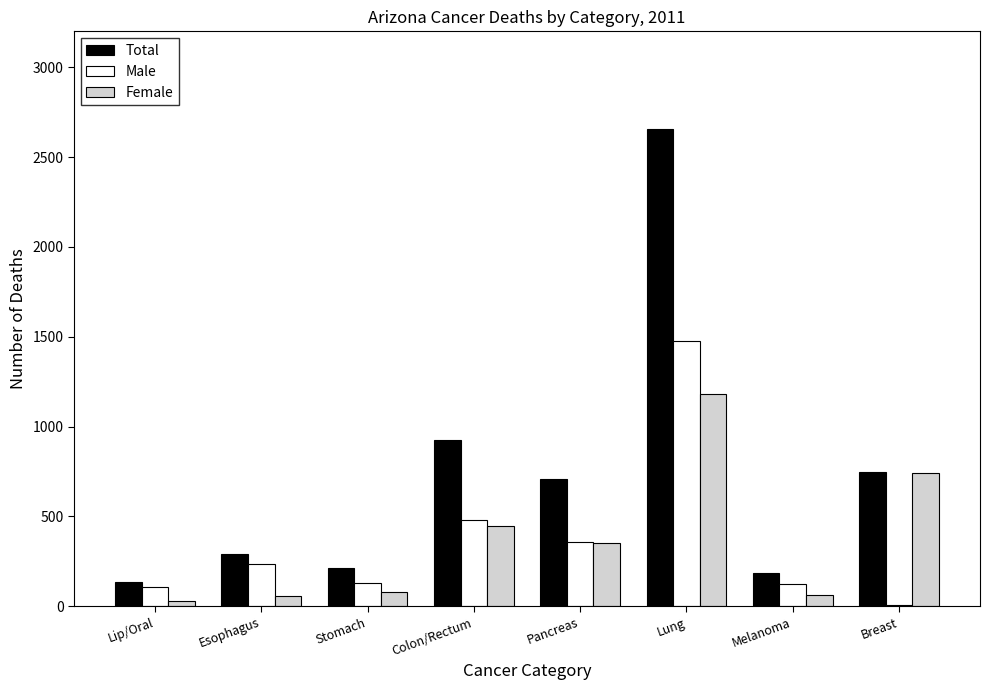

True or false: Female has a value of 353 at Pancreas.

True